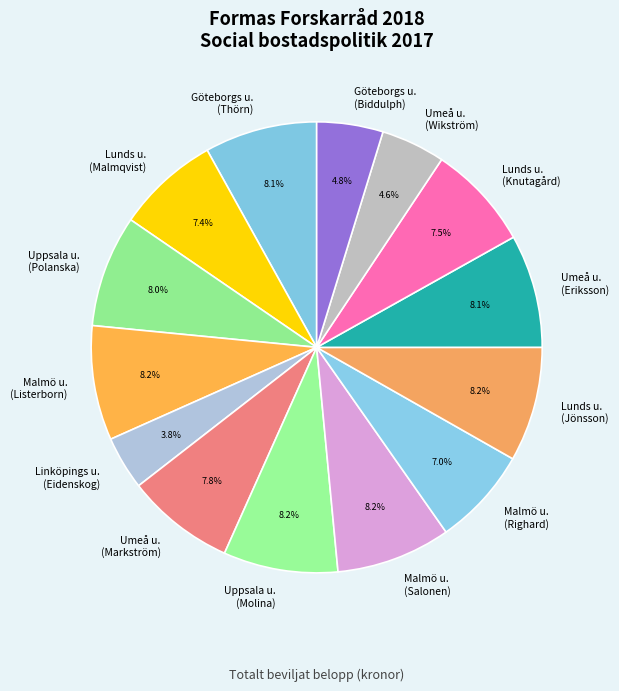

What is the ratio of the value at Malmö u. (Righard) to the value at Lunds u. (Knutagård)?

0.9